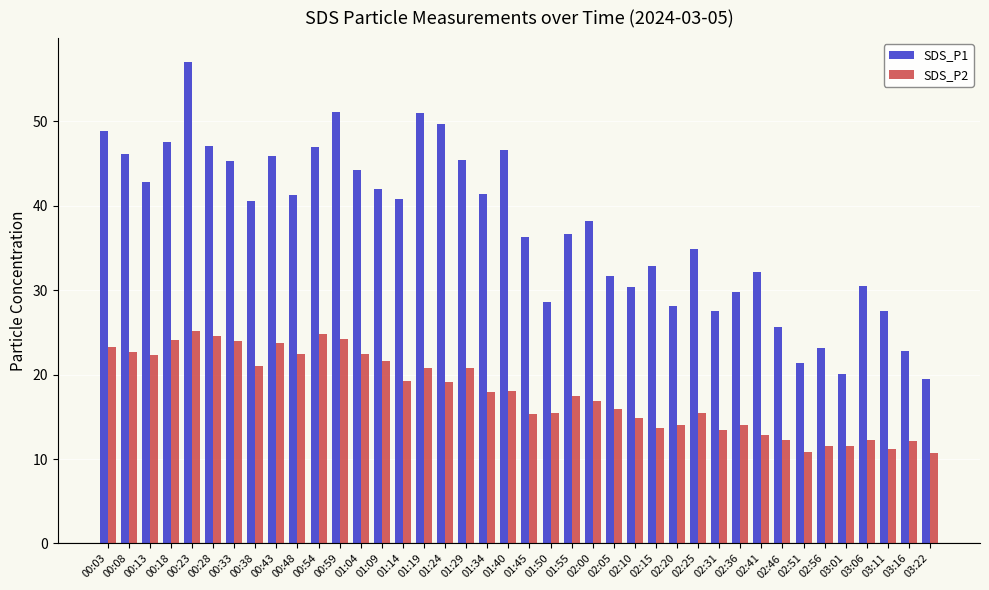

Rank the series at 00:23 from highest to lowest value.

SDS_P1, SDS_P2